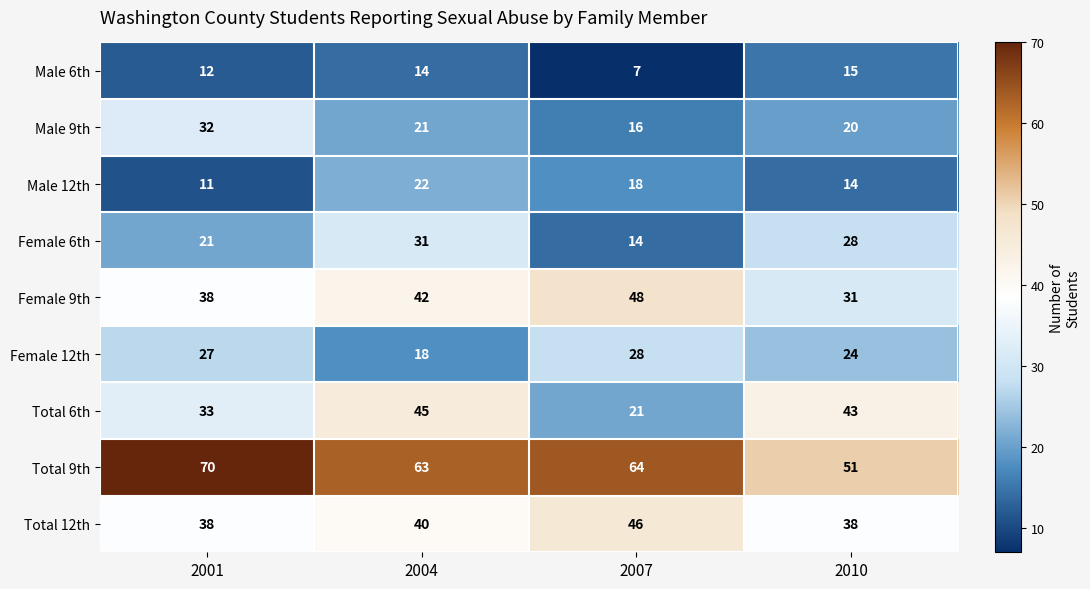

Which series has the widest spread of values?

Total 6th